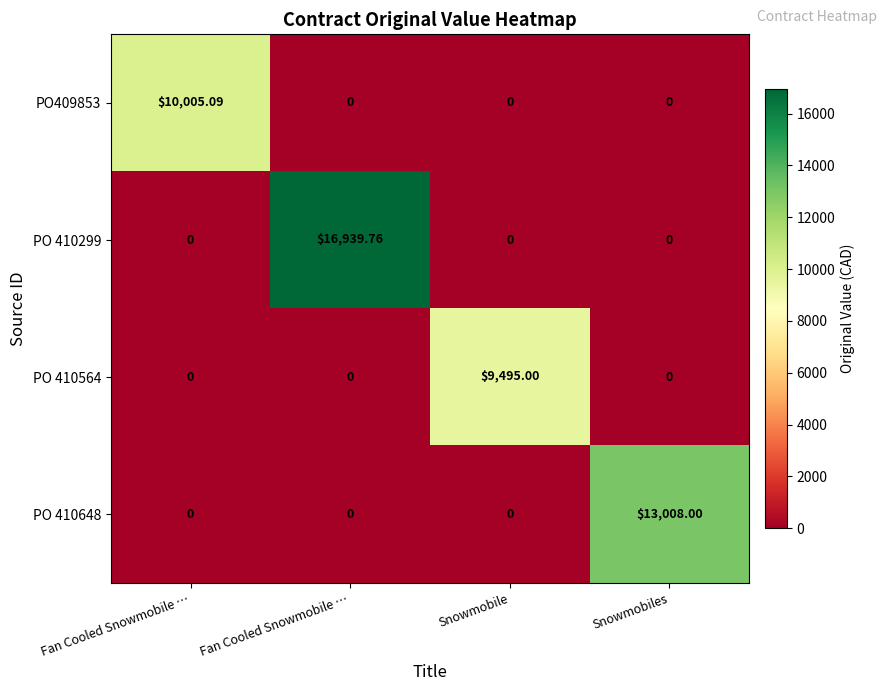

Reading left to right, what are all the values shown in this chart?

PO409853: Fan Cooled Snowmobile …=10005.1	Fan Cooled Snowmobile …=0.0	Snowmobile=0.0	Snowmobiles=0.0
PO 410299: Fan Cooled Snowmobile …=0.0	Fan Cooled Snowmobile …=16939.8	Snowmobile=0.0	Snowmobiles=0.0
PO 410564: Fan Cooled Snowmobile …=0.0	Fan Cooled Snowmobile …=0.0	Snowmobile=9495.0	Snowmobiles=0.0
PO 410648: Fan Cooled Snowmobile …=0.0	Fan Cooled Snowmobile …=0.0	Snowmobile=0.0	Snowmobiles=13008.0